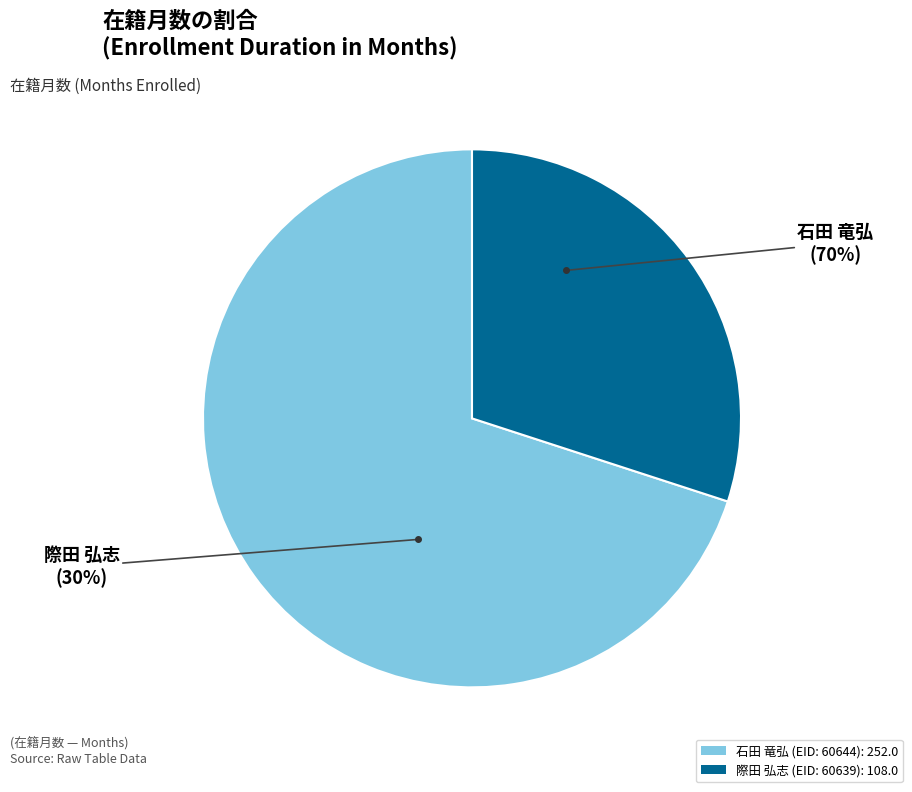

To the nearest percent, what is the average slice percentage?

50%